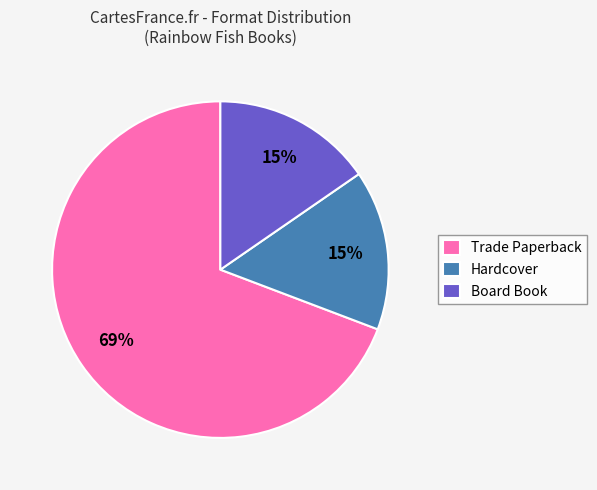

What is the largest slice in the pie chart?

Trade Paperback